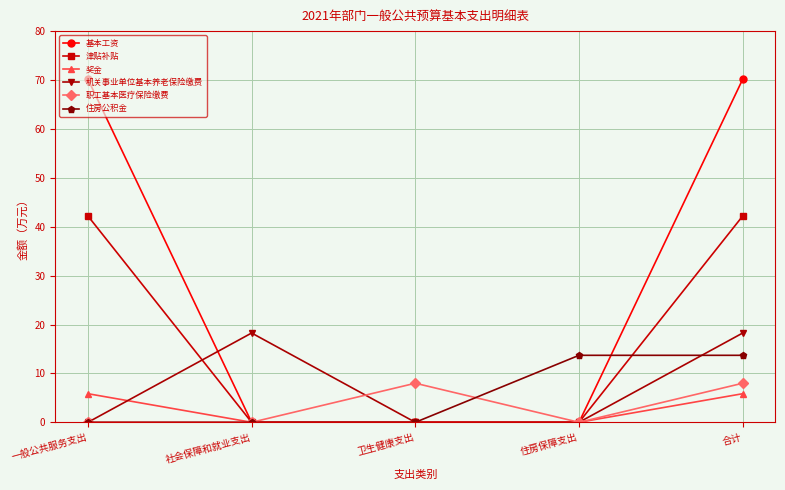

Between 一般公共服务支出 and 合计, which series saw the biggest shift?

机关事业单位基本养老保险缴费